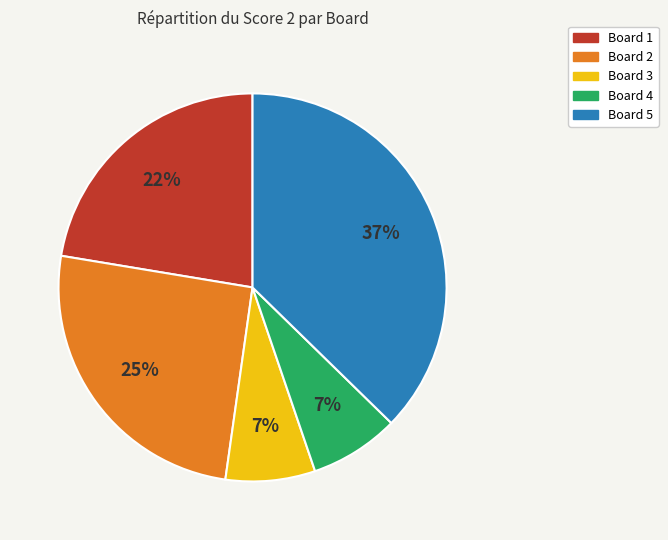

Does any single category account for the majority?

No